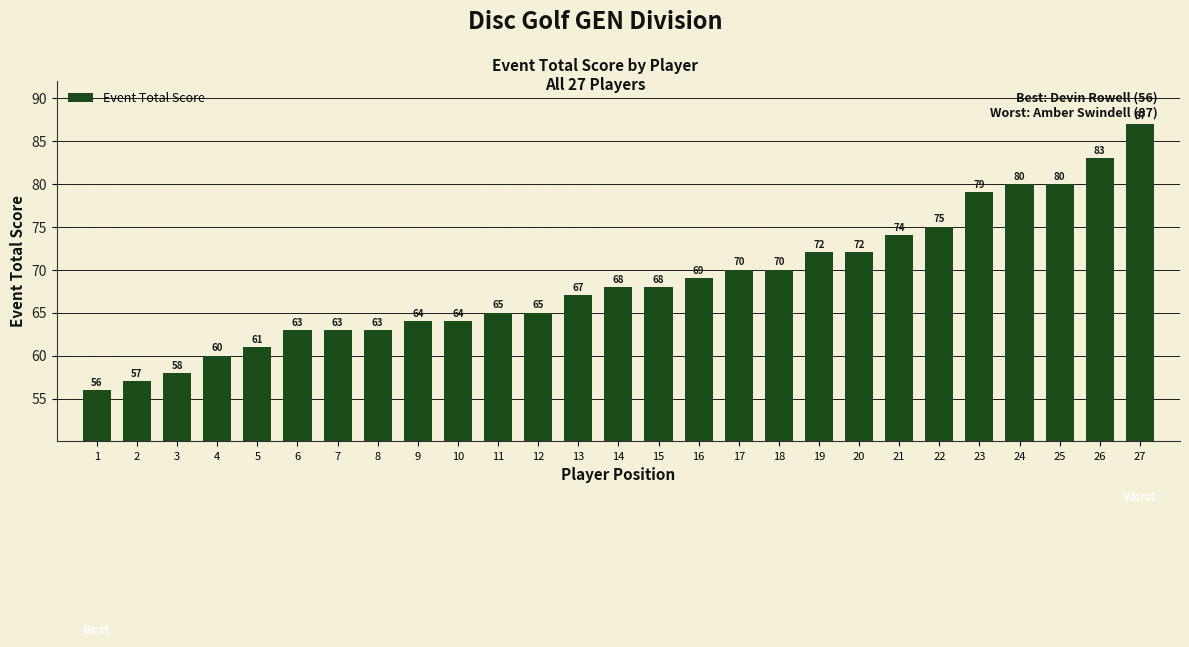

Are the bars grouped side by side (vs. stacked)?

No